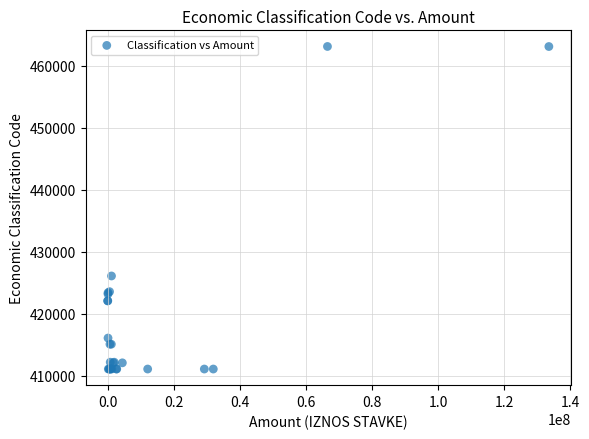

What Y value in the scatter plot is closest to 437126?

426122